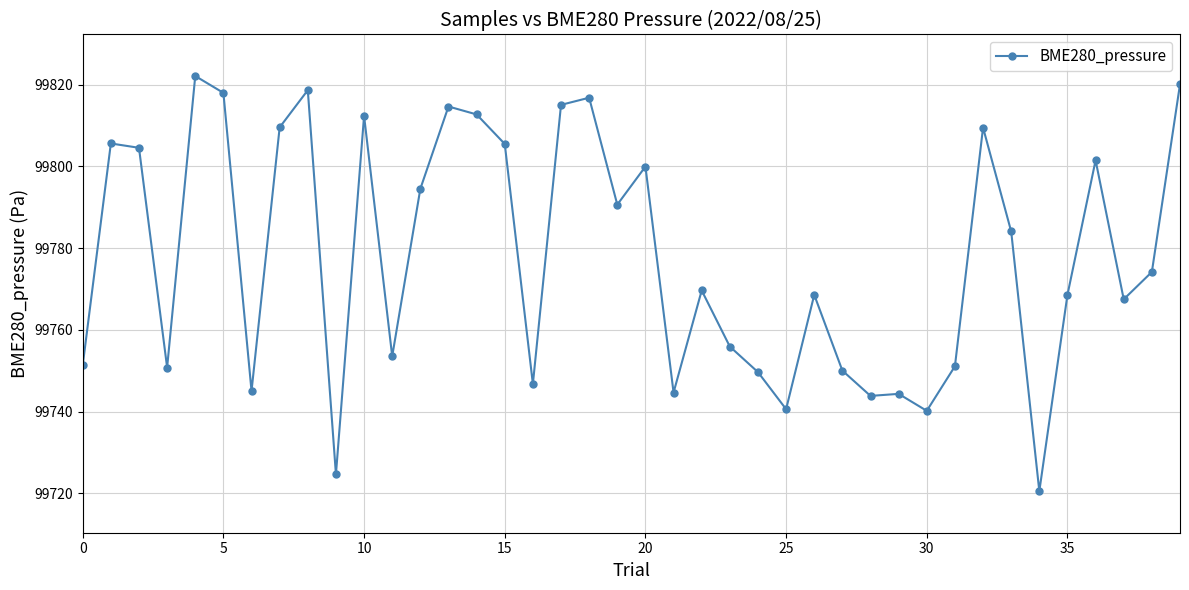

What is the greatest value displayed?

99822.1